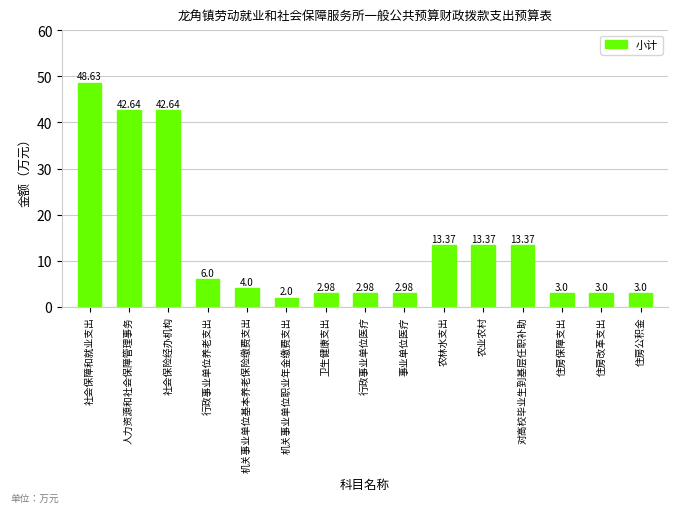

What is the value of the 7th bar from the left?

3.0